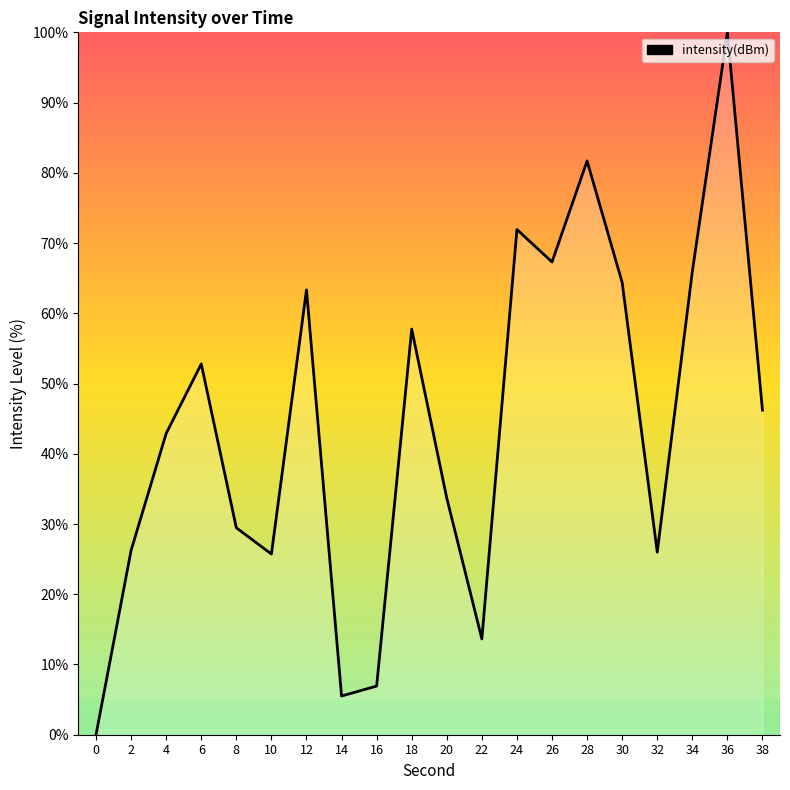

How many interior local valleys (lower than both neighbors) does the data have?

5